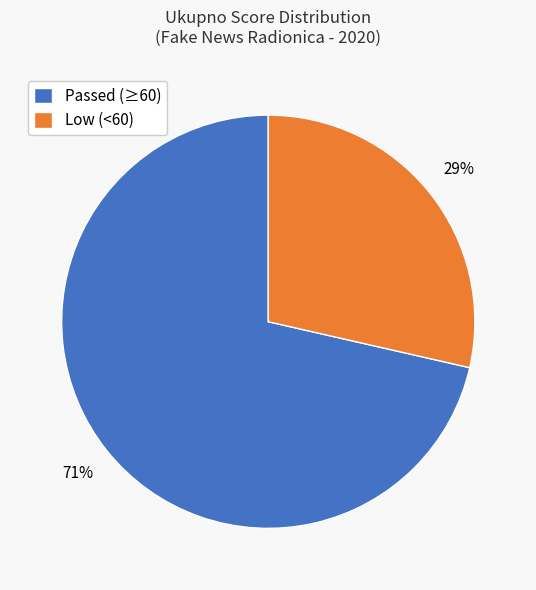

To the nearest percent, what is the average slice percentage?

50%